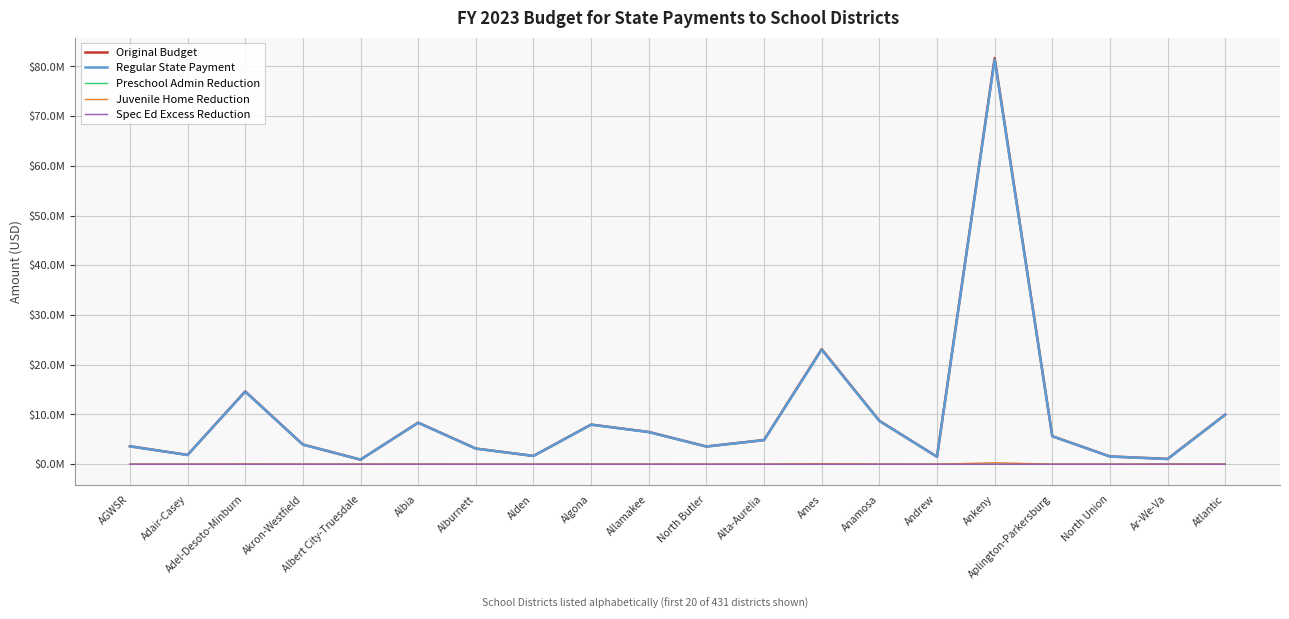

True or false: Juvenile Home Reduction has more than 0 interior local peaks.

True